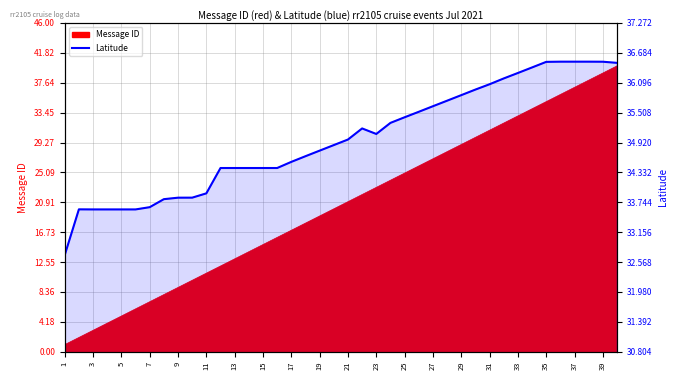

What is the value of the 3rd point from the left?

33.6